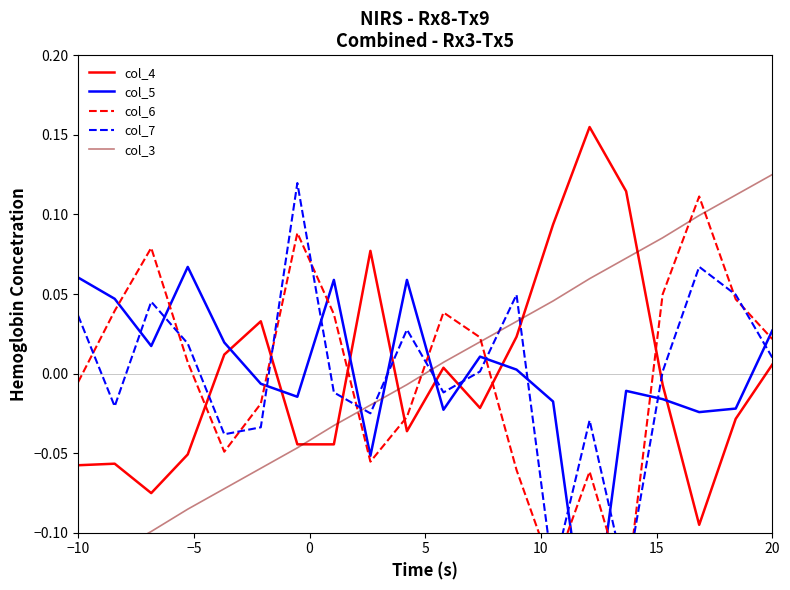

Is the value of col_7 at 15 greater than the value of col_5 at 5?

No